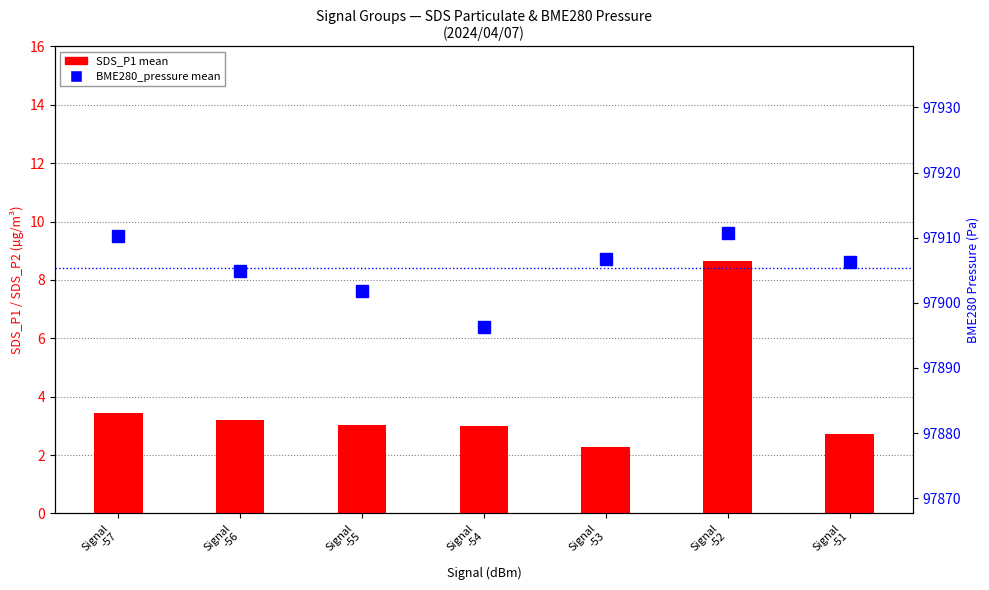

What is the spread (max minus min) of values at Signal
-55?

97898.8